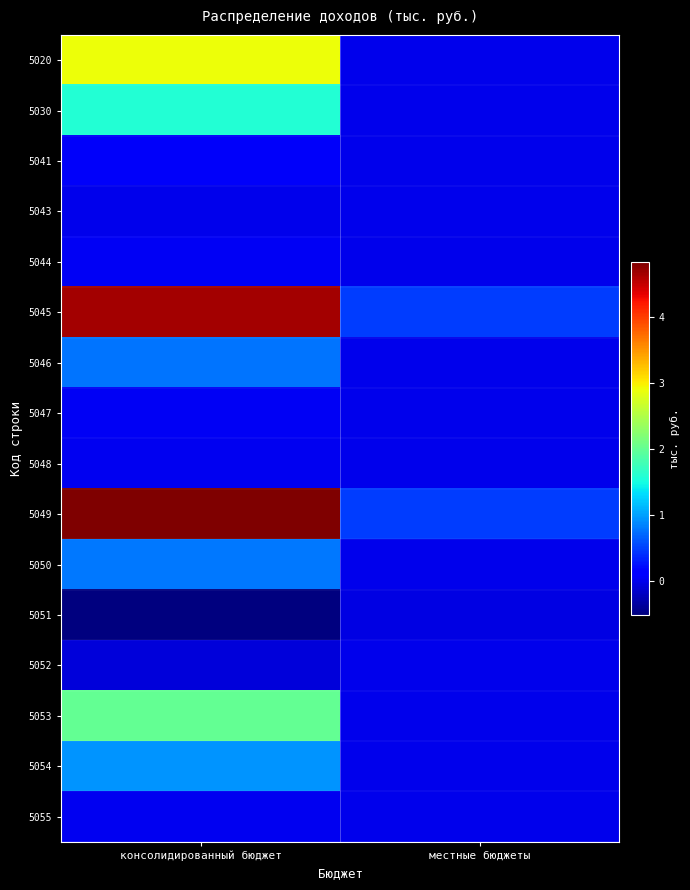

Which series has the largest total across all categories?

5049